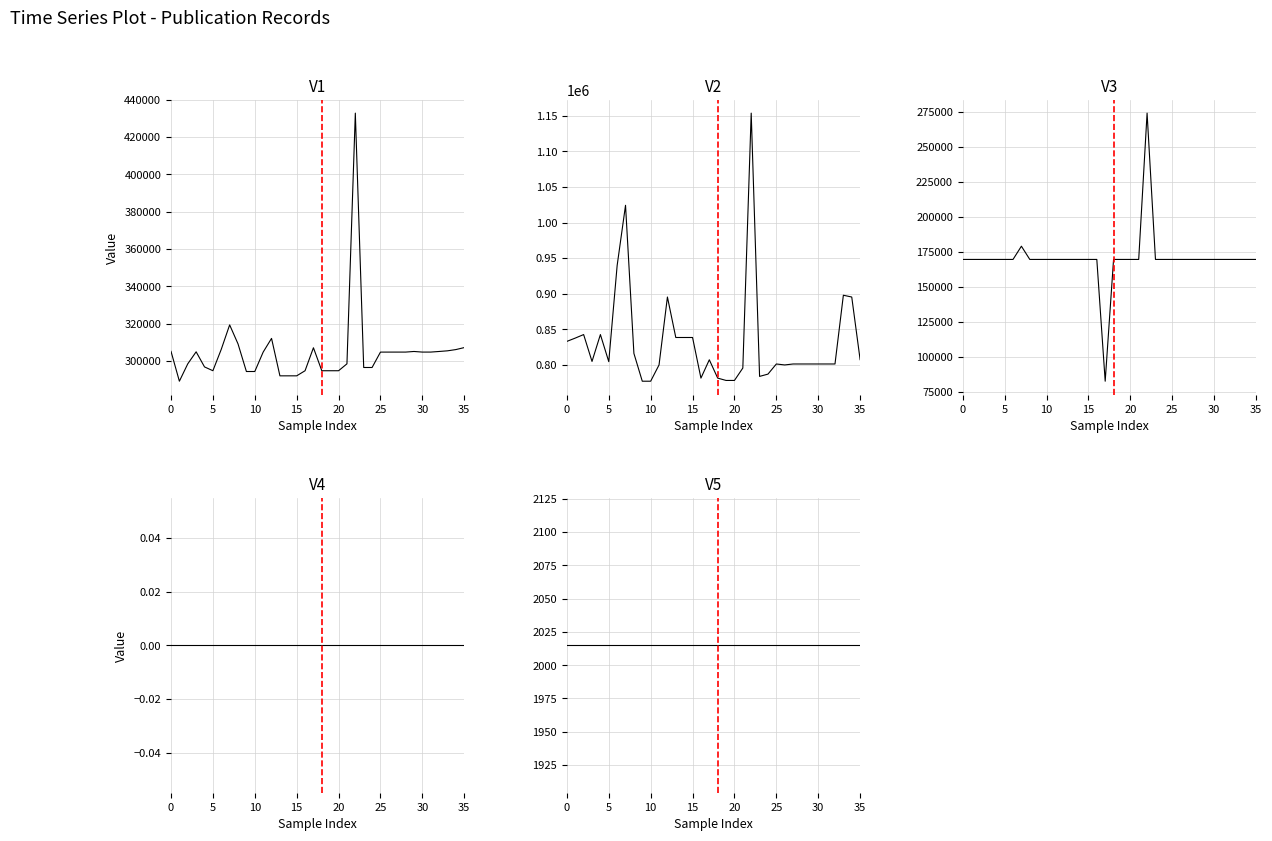

Reading right to left, list all the values displayed in this chart.

EID: 307250	306186	305520	305169	304846	304842	305168	304841	304840	304837	304833	296586	296585	432878	298547	294848	294847	294845	307166	294844	292116	292114	292111	312179	304831	294434	294433	309220	319414	306340	294856	296898	304989	298538	289235	305245
EOID: 807524	895465	897964	801492	801491	801488	801486	801483	801482	800141	801480	787269	784067	1153549	795783	778391	778382	781667	807382	781666	838669	838667	838666	895469	800146	777309	777310	816317	1024203	939702	804749	842772	805069	842773	837833	833205
OWNER: 169695	169695	169695	169695	169695	169695	169695	169695	169695	169695	169695	169695	169695	274188	169695	169695	169695	169695	82712	169695	169695	169695	169695	169695	169695	169695	169695	169695	179139	169695	169695	169695	169695	169695	169695	169695
MAPTO: 0	0	0	0	0	0	0	0	0	0	0	0	0	0	0	0	0	0	0	0	0	0	0	0	0	0	0	0	0	0	0	0	0	0	0	0
YEAR: 2015	2015	2015	2015	2015	2015	2015	2015	2015	2015	2015	2015	2015	2015	2015	2015	2015	2015	2015	2015	2015	2015	2015	2015	2015	2015	2015	2015	2015	2015	2015	2015	2015	2015	2015	2015